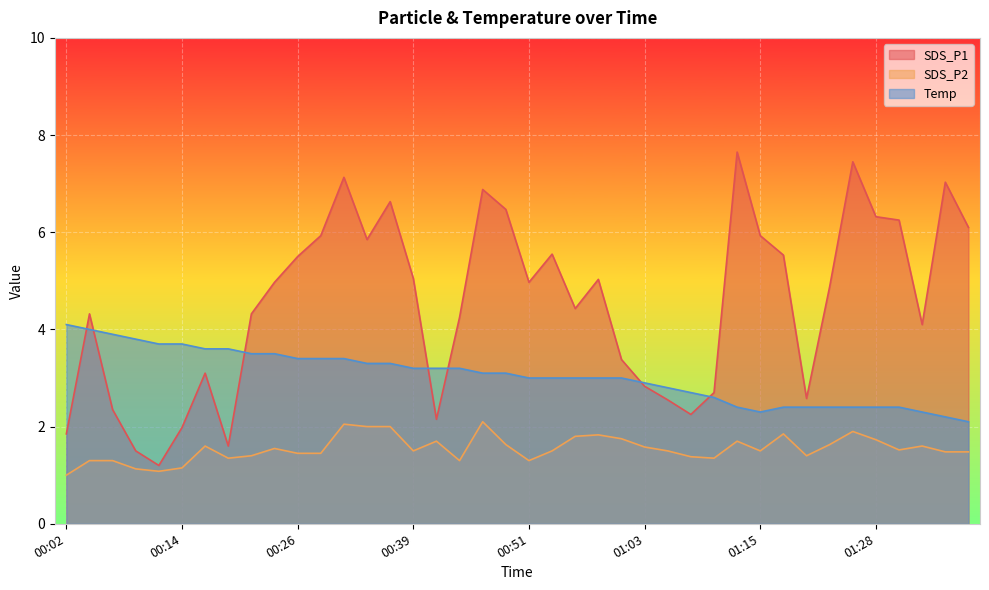

Rank the series by their maximum value, from highest to lowest.

SDS_P1, Temp, SDS_P2